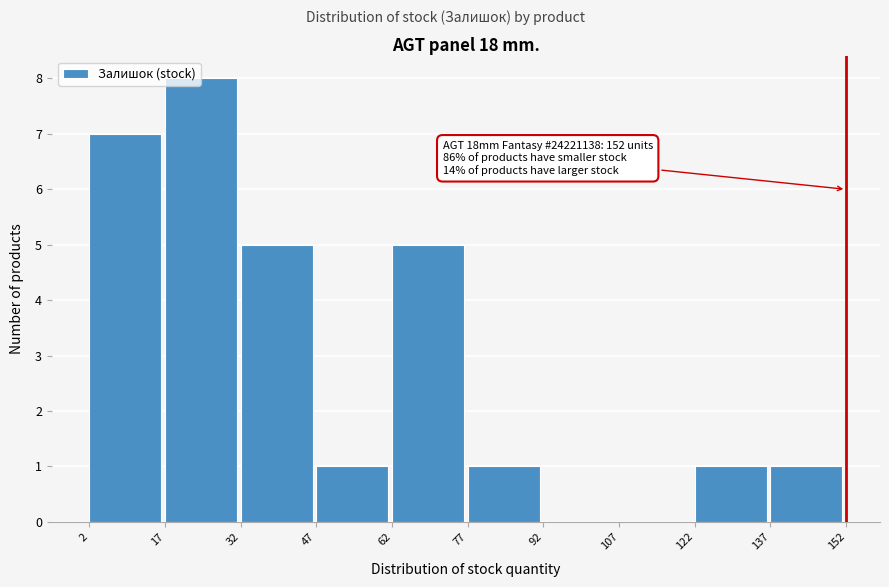

Over which range of the x-axis is the bar tallest?

17 to 32